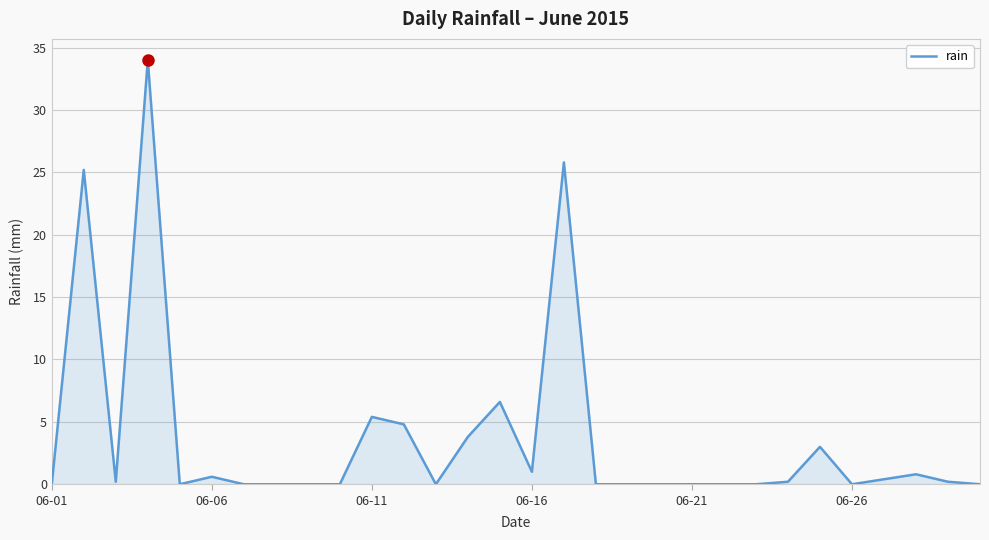

What is the greatest value displayed?

34.0